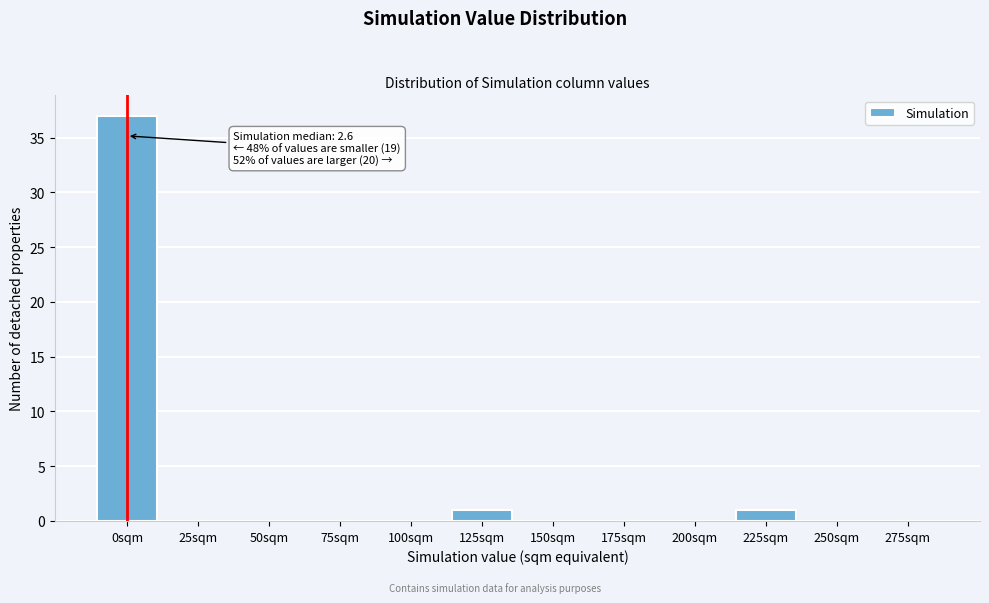

Reading left to right, what are all the values shown in this chart?

0sqm=37	25sqm=0	50sqm=0	75sqm=0	100sqm=0	125sqm=1	150sqm=0	175sqm=0	200sqm=0	225sqm=1	250sqm=0	275sqm=0